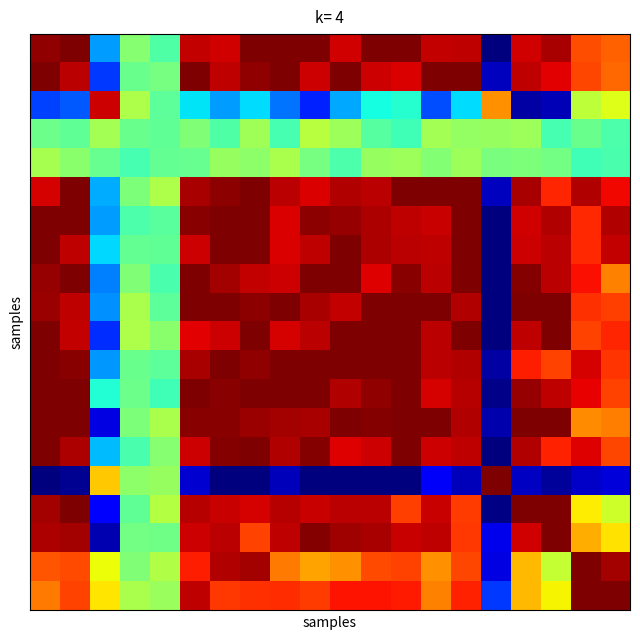

At how many categories does at least one series exceed 0?

20